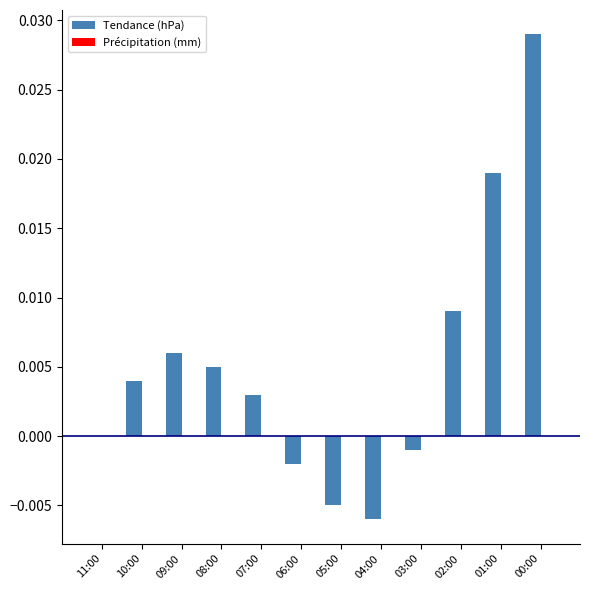

Count the number of data series in this chart.

1